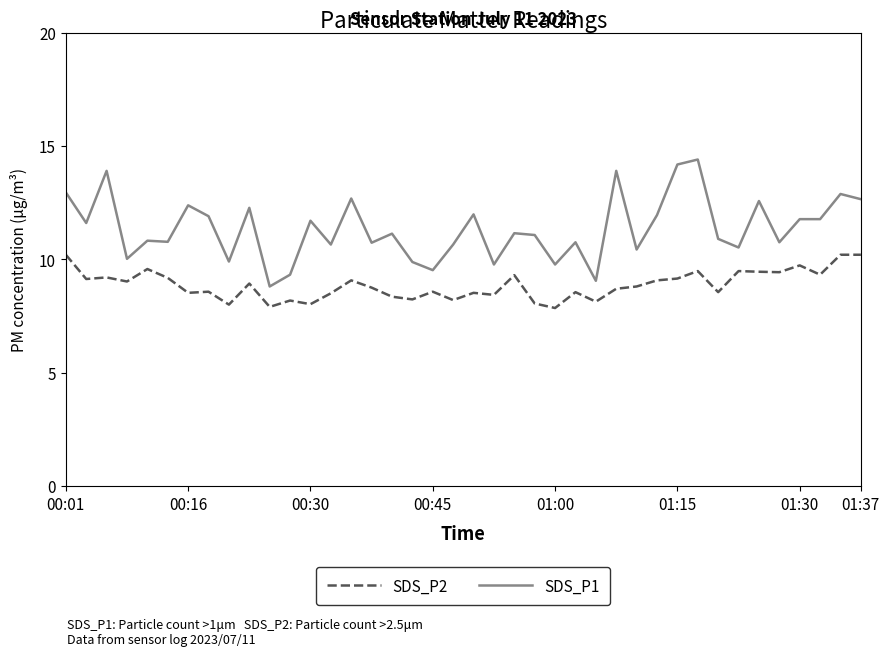

Rank the series by their maximum value, from highest to lowest.

SDS_P1, SDS_P2